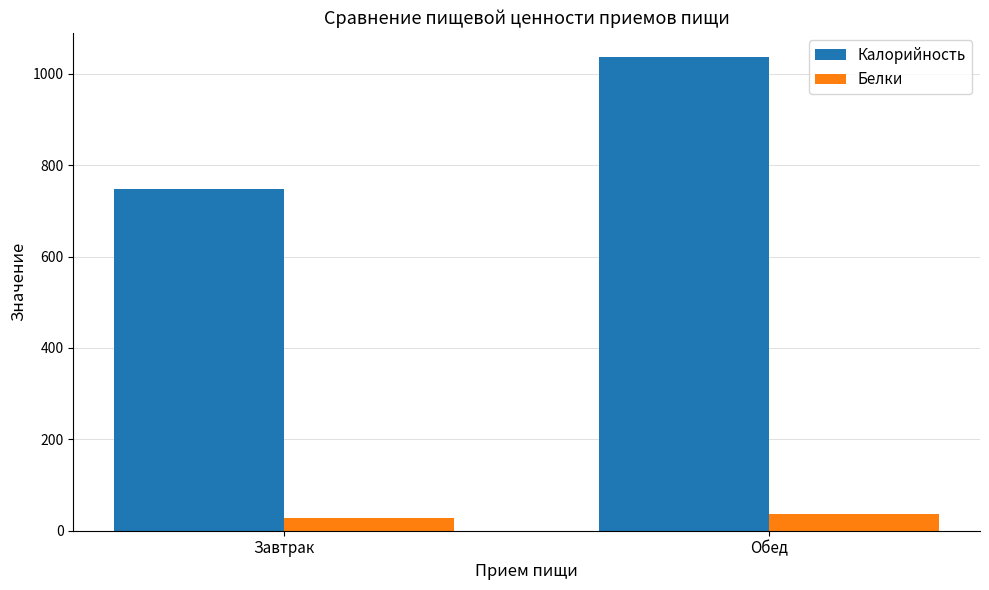

Is it true that Калорийность equals 1290.1 at Завтрак?

False